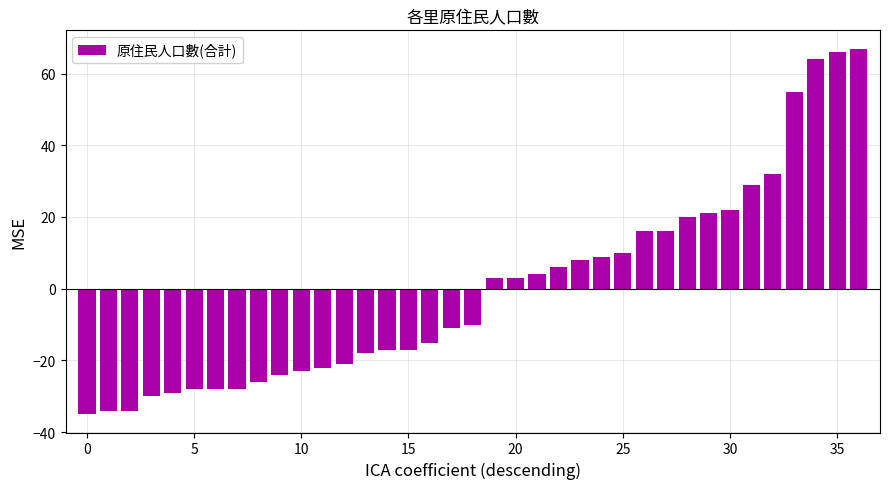

Count the number of categories in the chart.

37